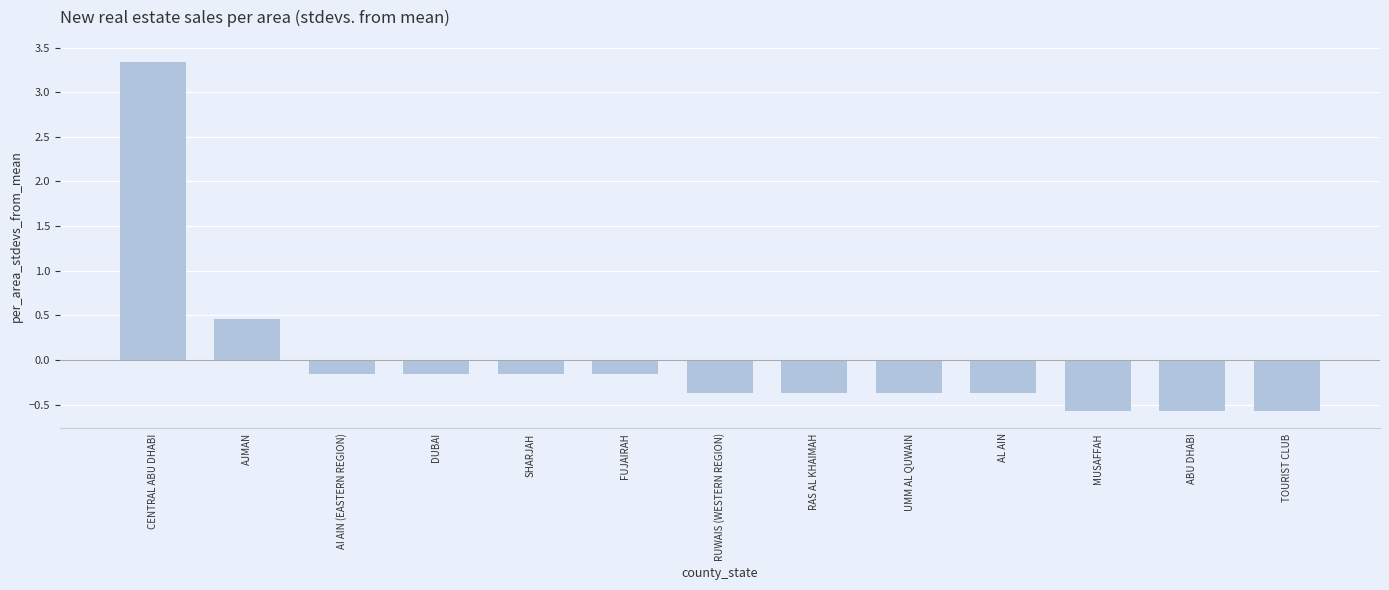

What is the difference between the values at ABU DHABI and RAS AL KHAIMAH?

0.2